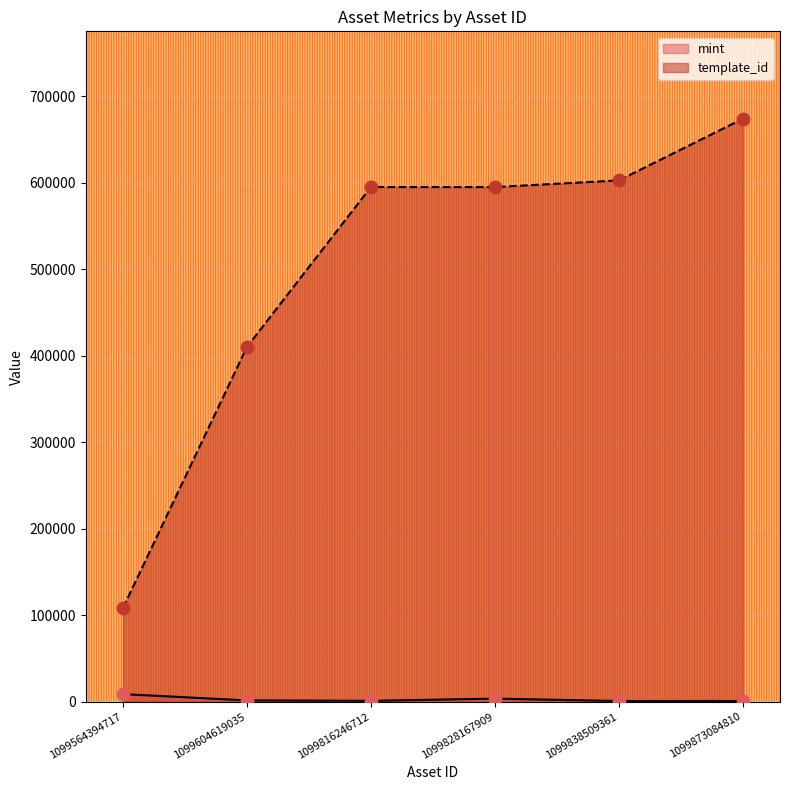

What are all the series names shown in the legend?

mint, template_id